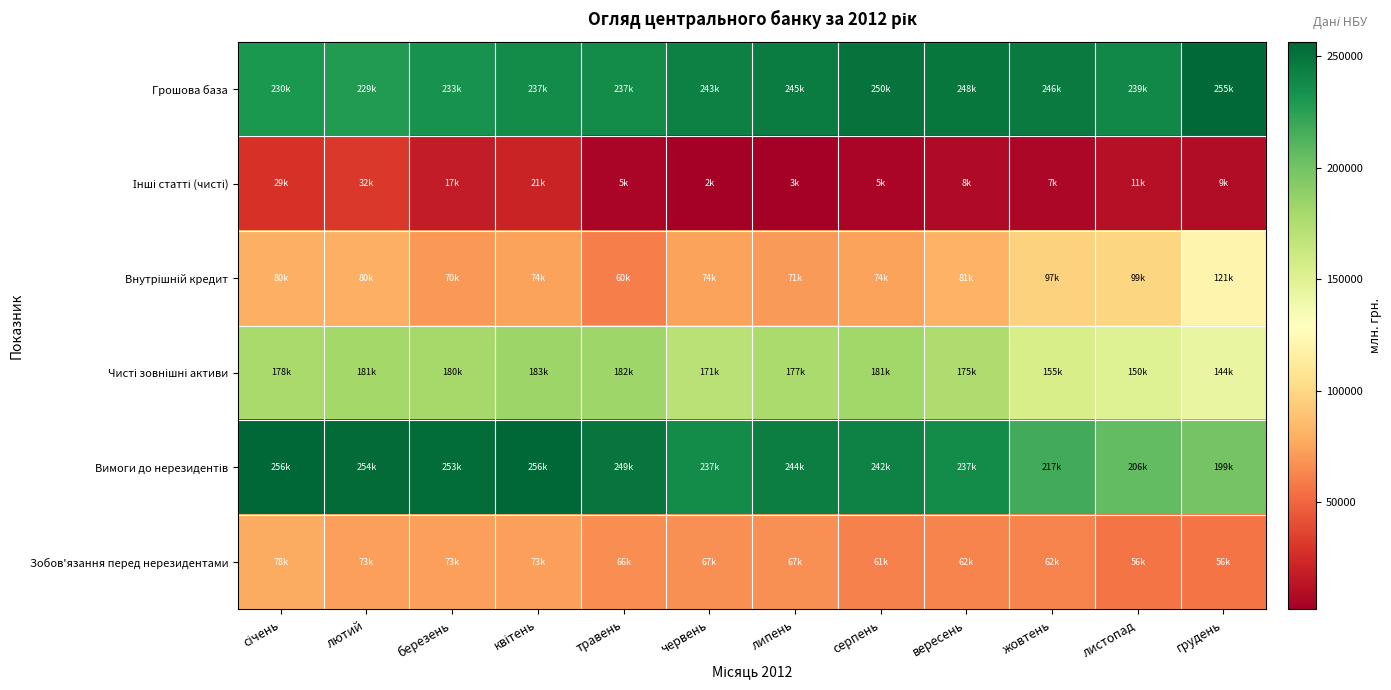

Rank the series at лютий from lowest to highest value.

Інші статті (чисті), Зобов'язання перед нерезидентами, Внутрішній кредит, Чисті зовнішні активи, Грошова база, Вимоги до нерезидентів